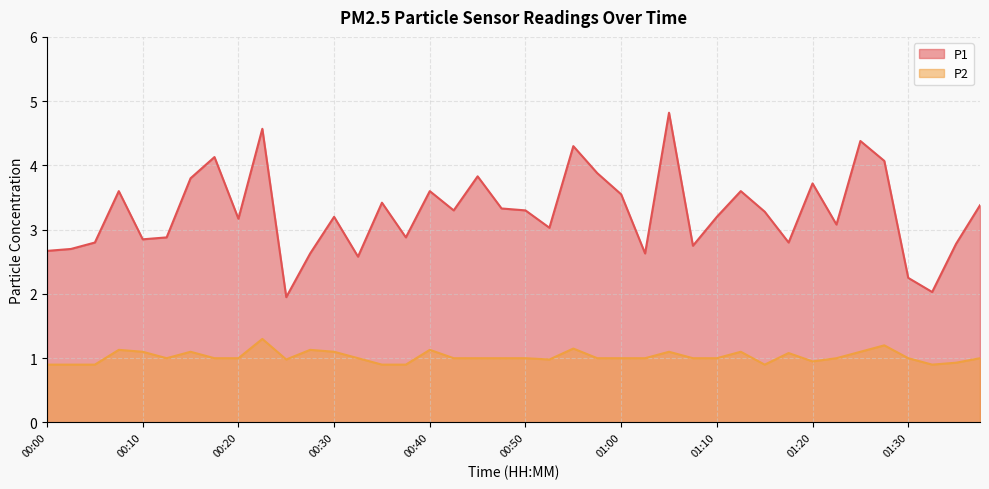

At how many categories does at least one series exceed 1?

40